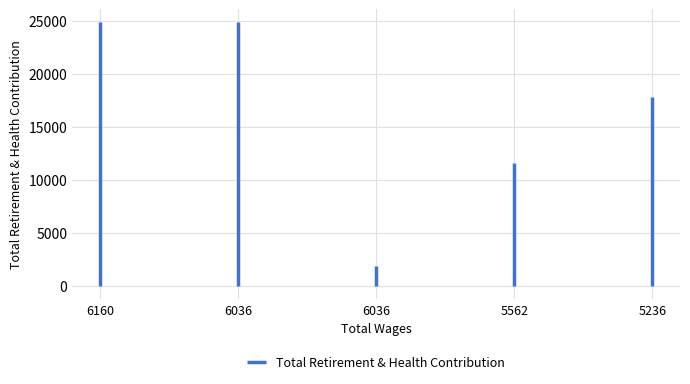

Rank the categories by value from lowest to highest.

6036.0, 5562.0, 5236.0, 6160.0, 6036.0